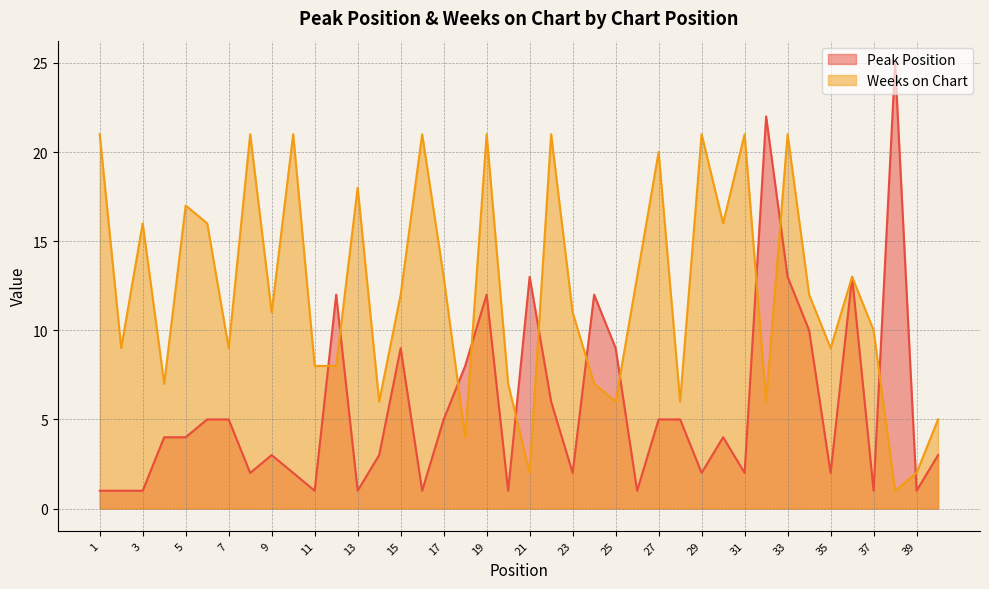

What is the difference between the Peak Position values at 40 and 8?

1